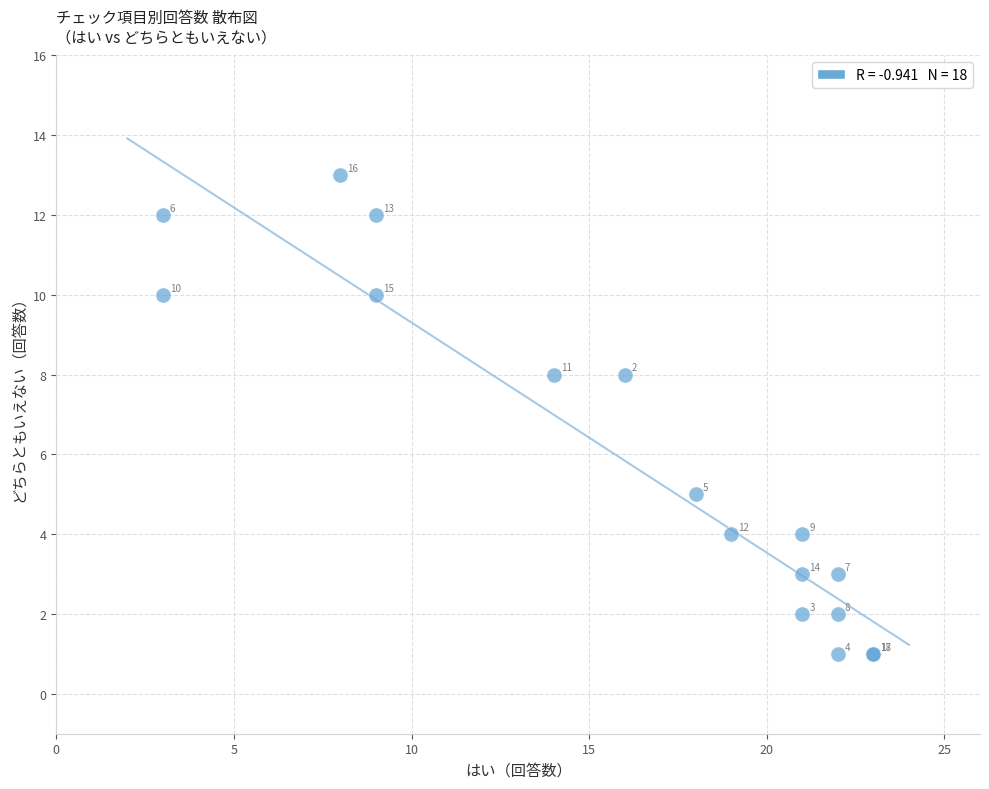

What Y value in the scatter plot is closest to 7?

8